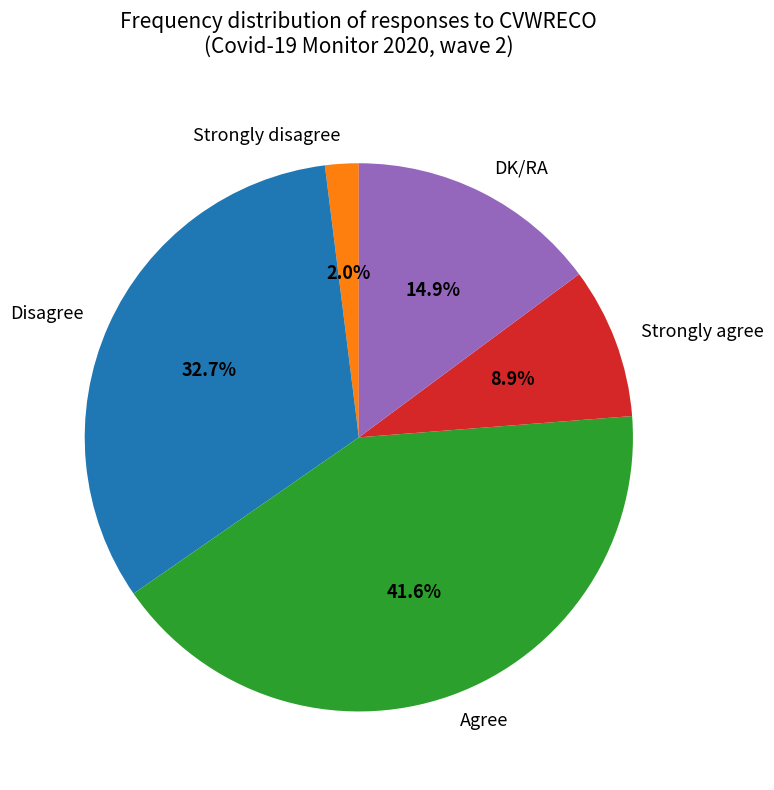

Which has a higher value, DK/RA or Strongly agree?

DK/RA